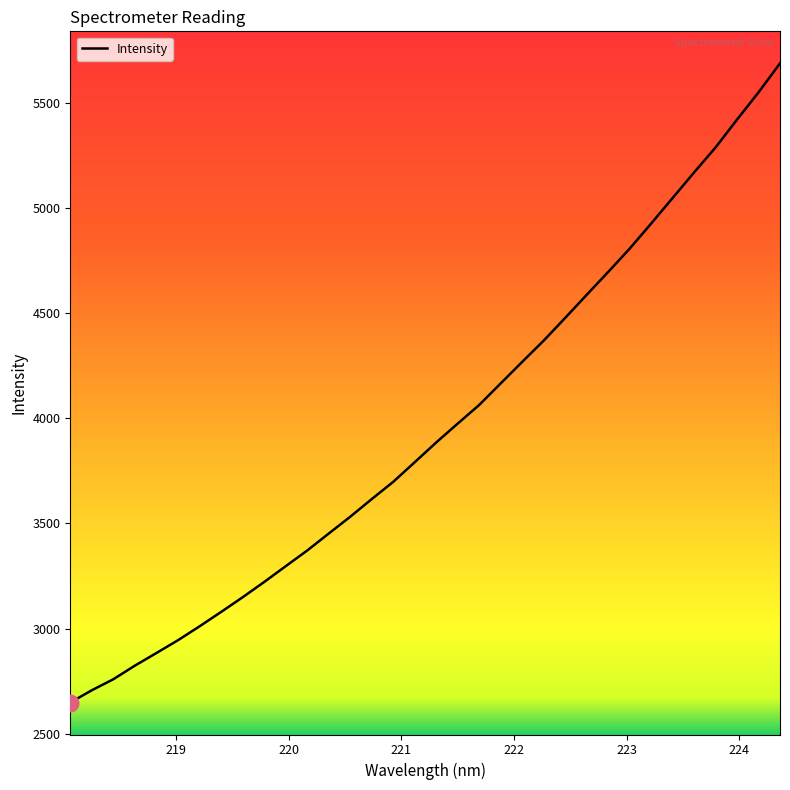

What is the minimum value shown in the chart?

2647.9